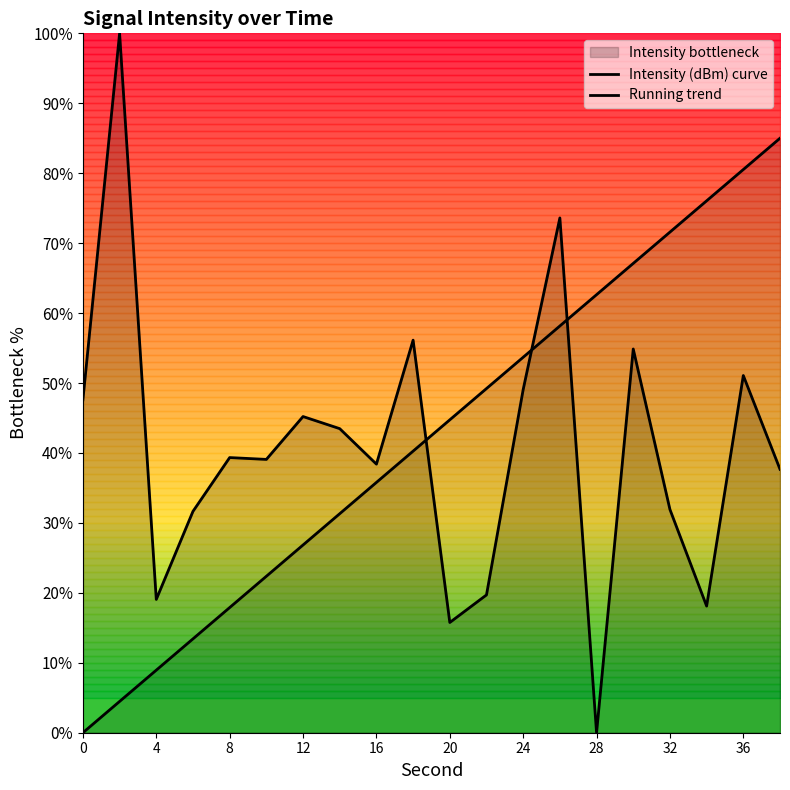

How many values in the Running trend series exceed 44?

10